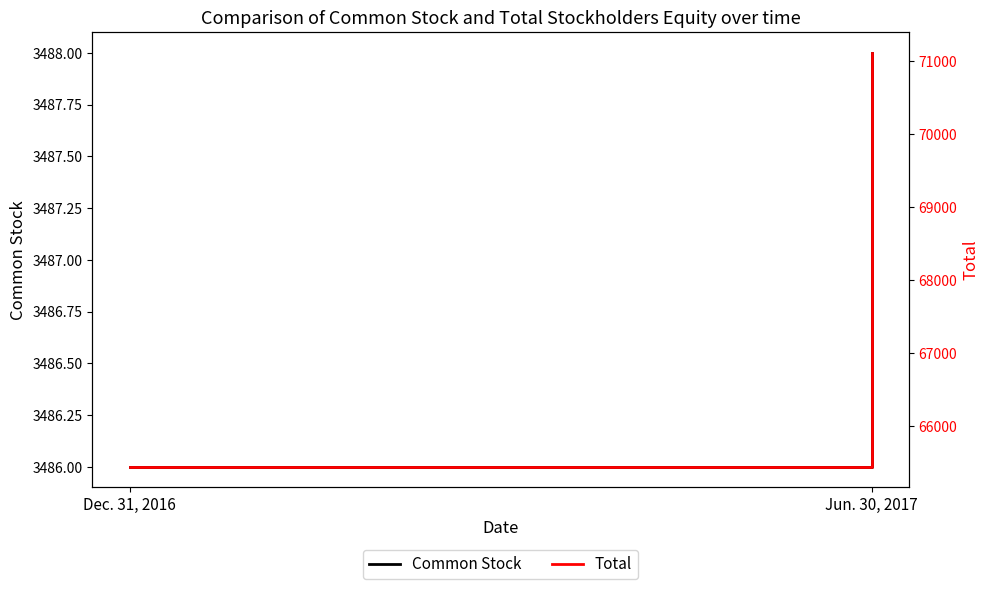

The value of Common Stock at Jun. 30, 2017 is 1522. True or false?

False